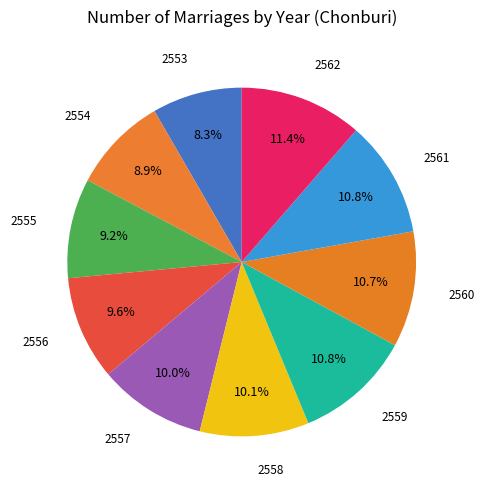

How many slices are in this pie chart?

10